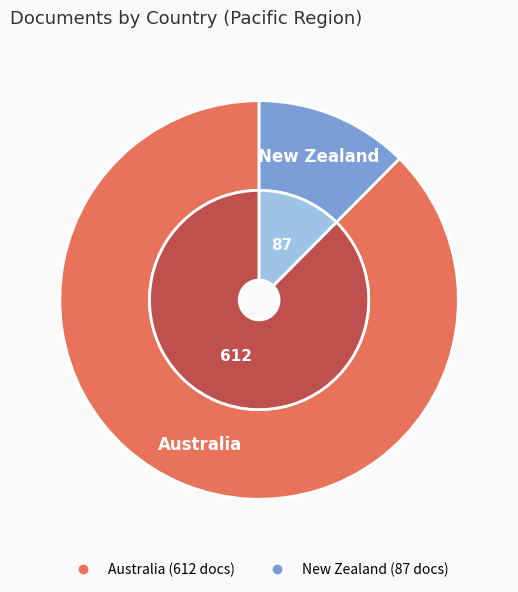

What percentage is NOT represented by Australia?

12.4%